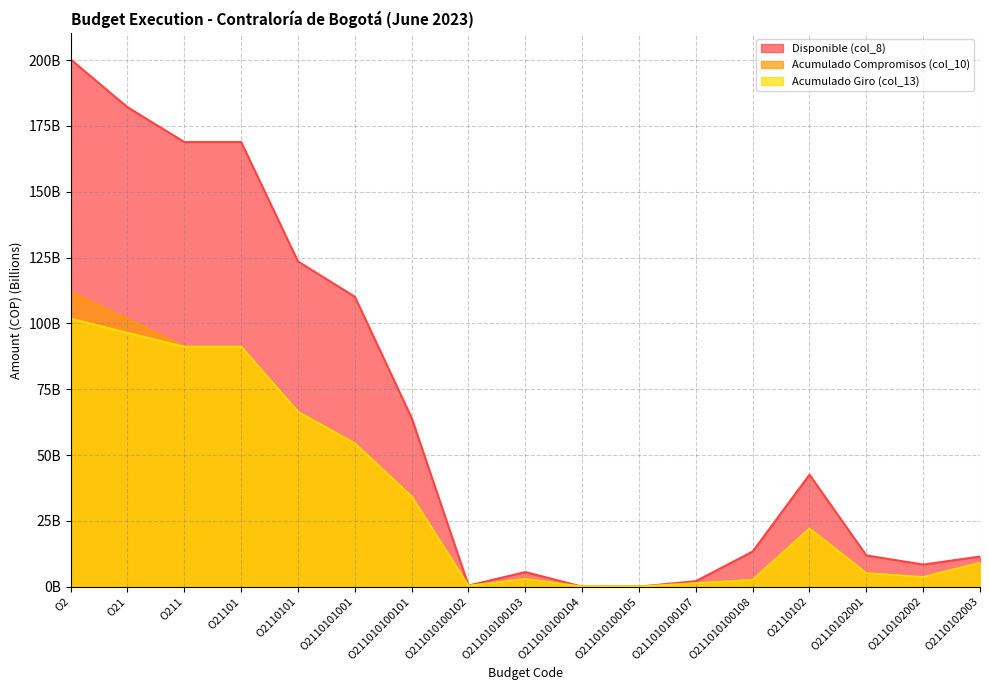

What is the value of the Acumulado Giro (col_13) point at the 7th from the left?

34.2